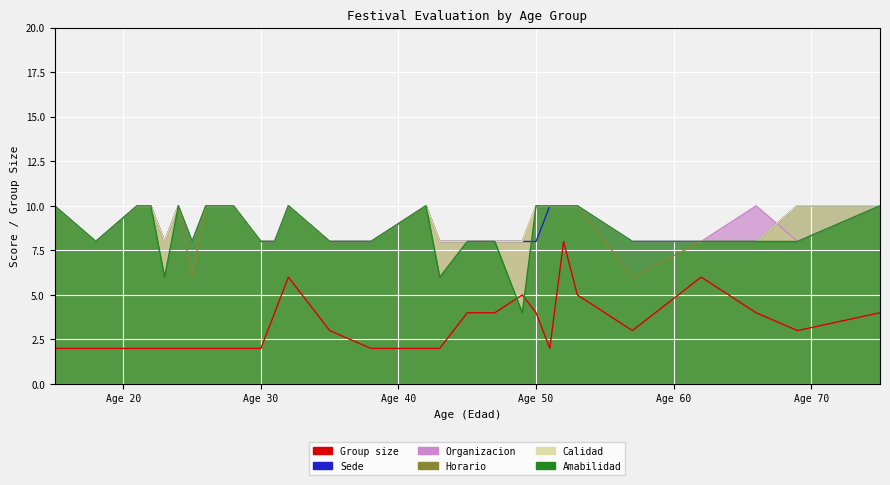

What are all the series names shown in the legend?

Group size, Sede, Organizacion, Horario, Calidad, Amabilidad